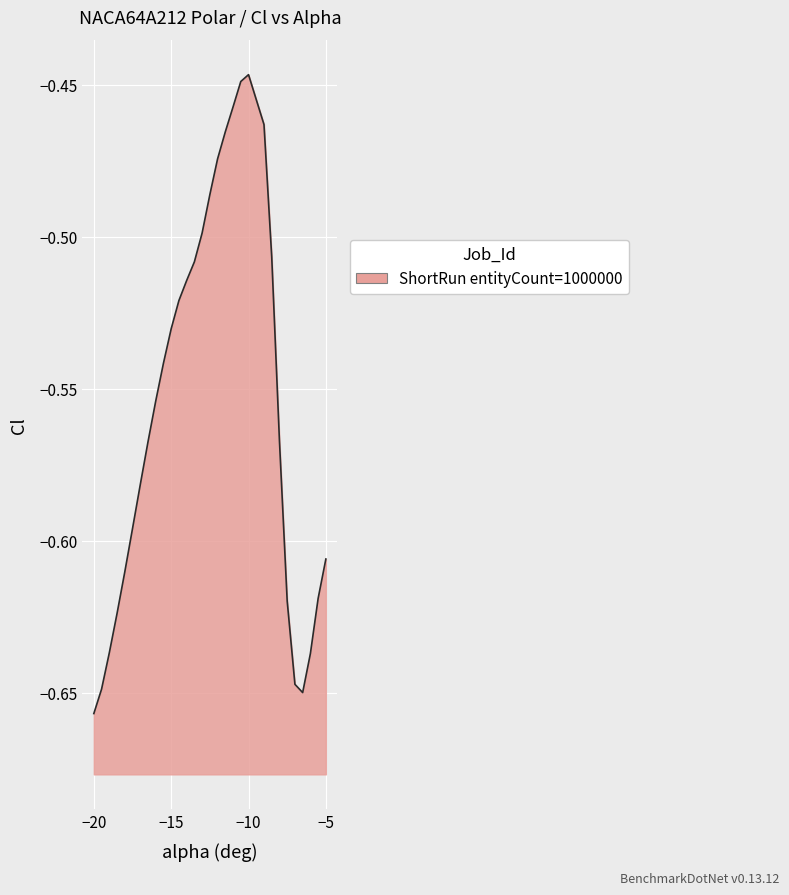

How many interior local valleys (lower than both neighbors) does the data have?

1